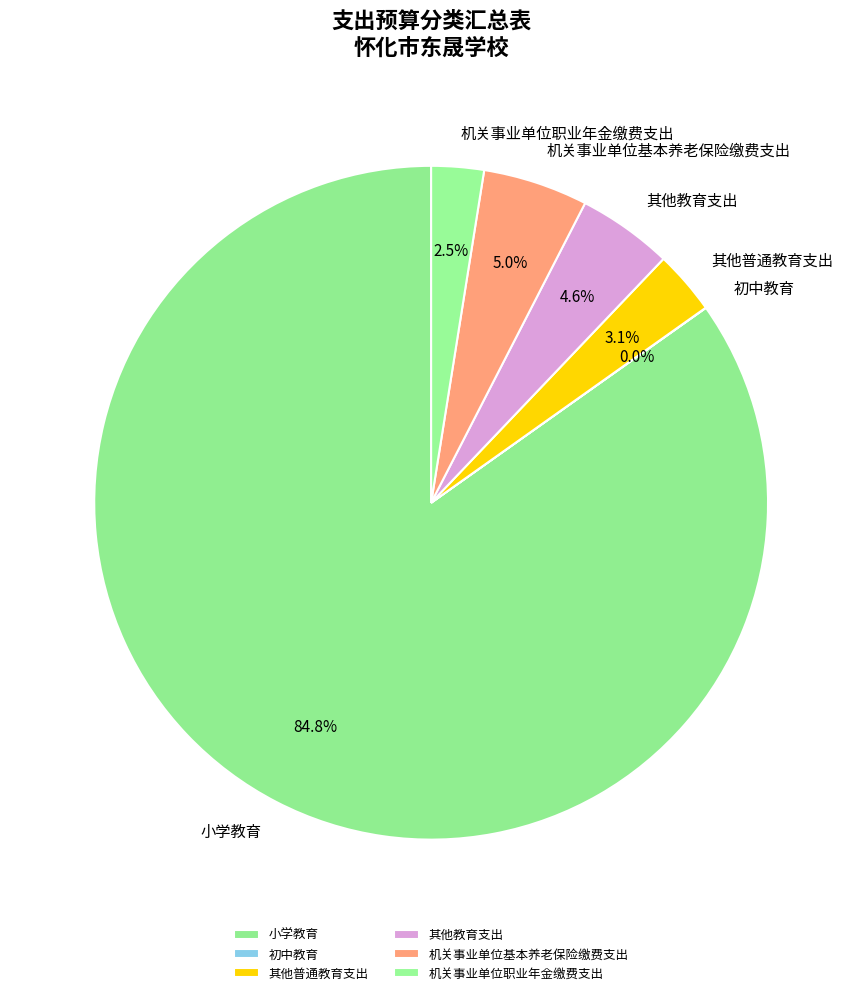

Does 其他普通教育支出 represent more than half of the total?

No